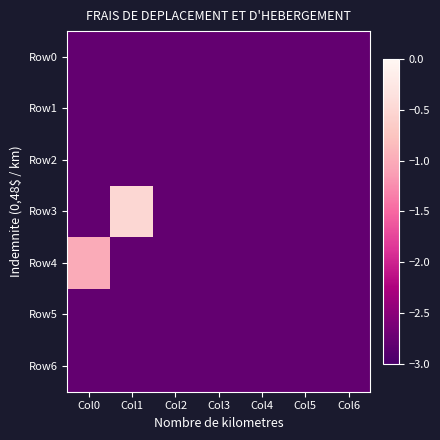

What is the greatest value displayed?

-0.5